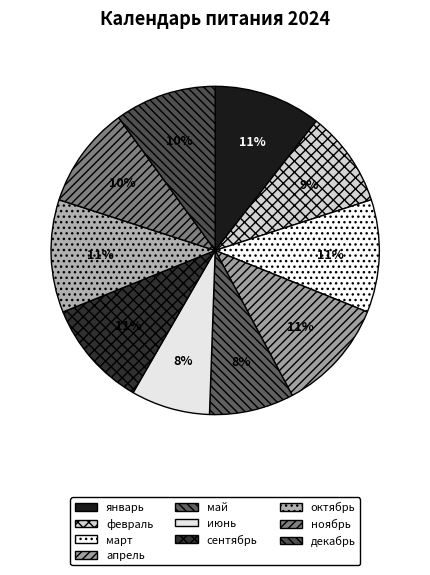

To the nearest percent, what portion does май represent?

8%